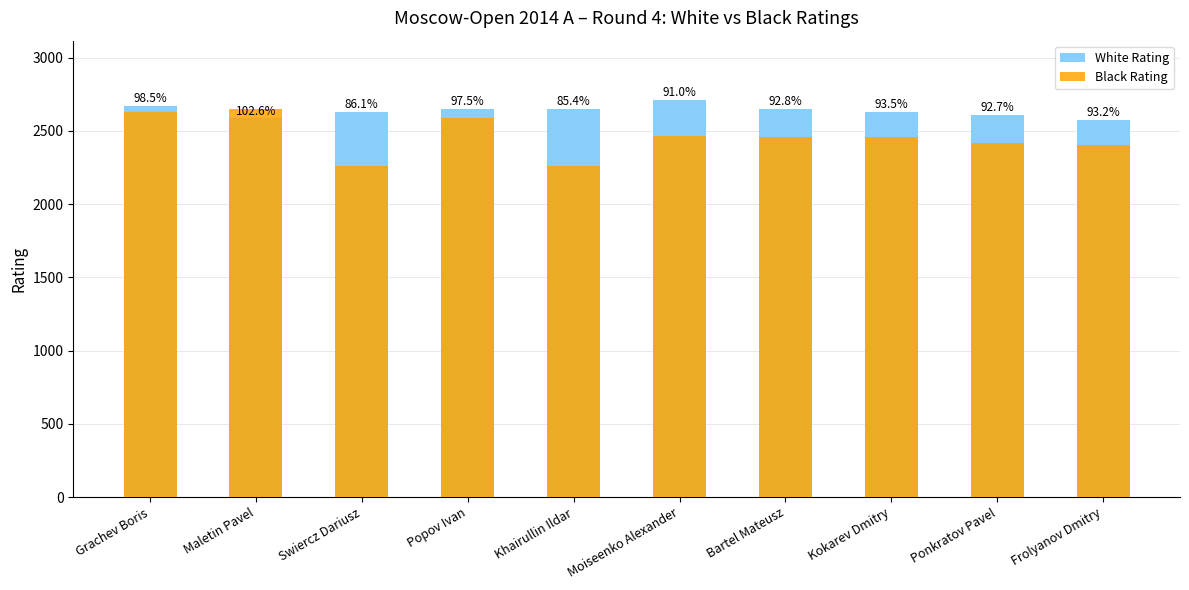

Reading left to right, what are all the values shown in this chart?

White Rating: Grachev Boris=2669	Maletin Pavel=2586	Swiercz Dariusz=2630	Popov Ivan=2653	Khairullin Ildar=2651	Moiseenko Alexander=2710	Bartel Mateusz=2651	Kokarev Dmitry=2628	Ponkratov Pavel=2611	Frolyanov Dmitry=2577
Black Rating: Grachev Boris=2630	Maletin Pavel=2653	Swiercz Dariusz=2264	Popov Ivan=2586	Khairullin Ildar=2264	Moiseenko Alexander=2467	Bartel Mateusz=2461	Kokarev Dmitry=2456	Ponkratov Pavel=2421	Frolyanov Dmitry=2402